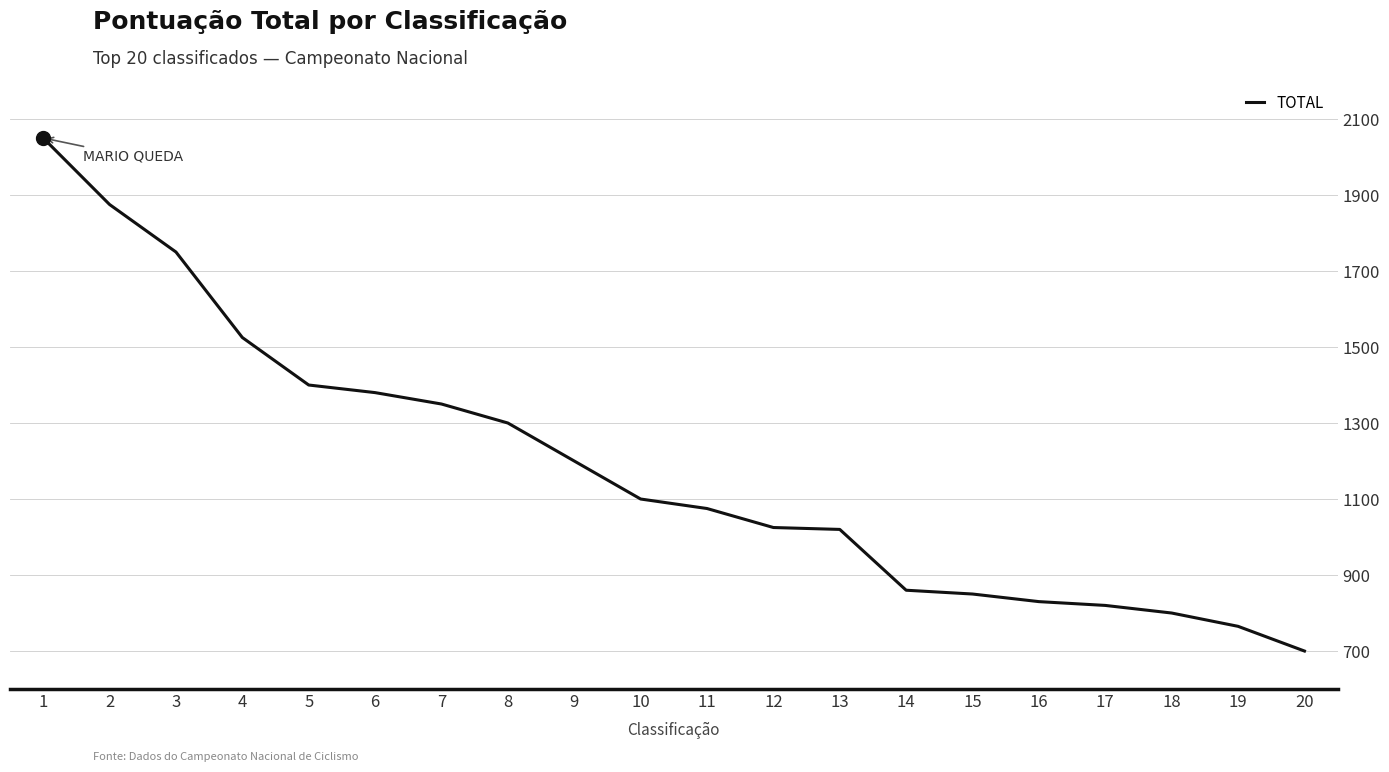

How many values are below 1100?

10